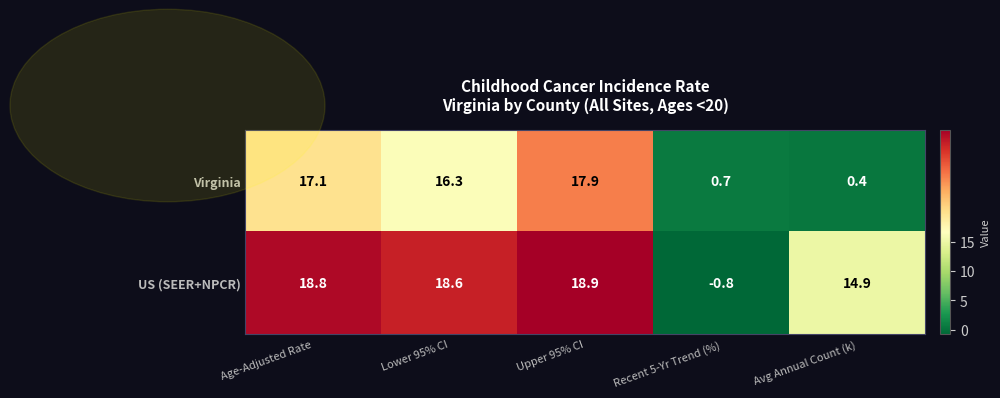

What is the spread (max minus min) of values at Lower 95% CI?

2.3